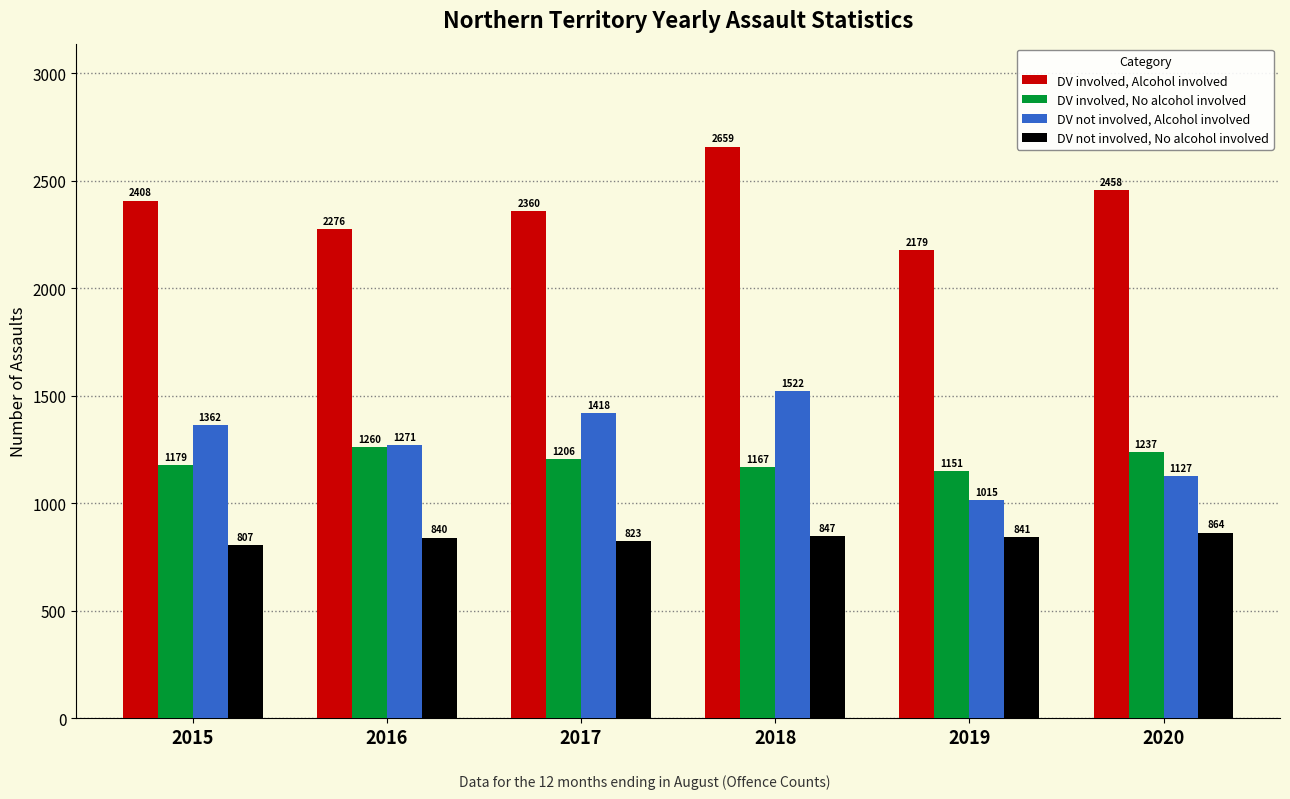

What are all the series names shown in the legend?

DV involved, Alcohol involved, DV involved, No alcohol involved, DV not involved, Alcohol involved, DV not involved, No alcohol involved